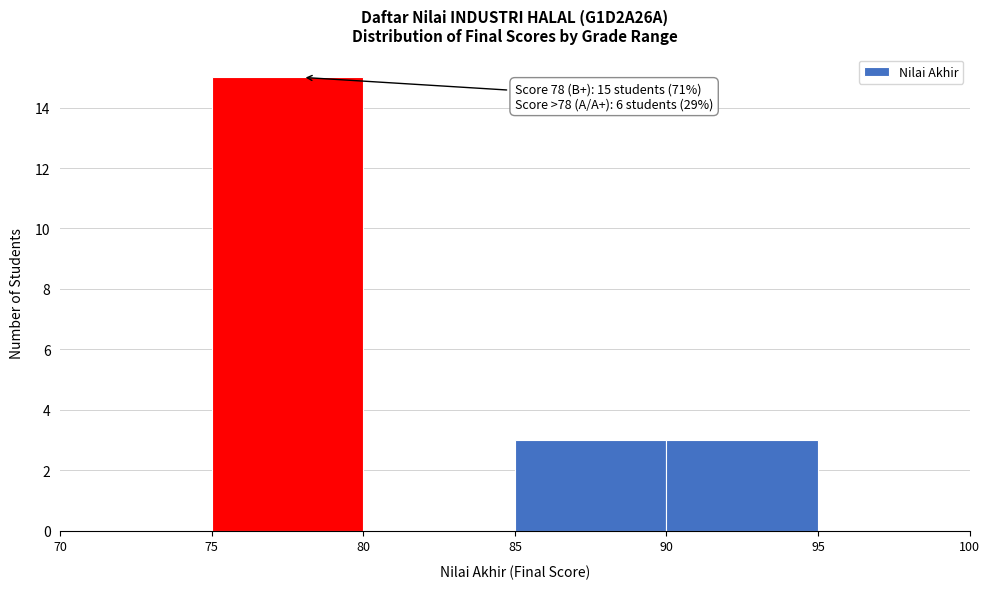

Which range on the x-axis has the tallest bar?

75 to 80